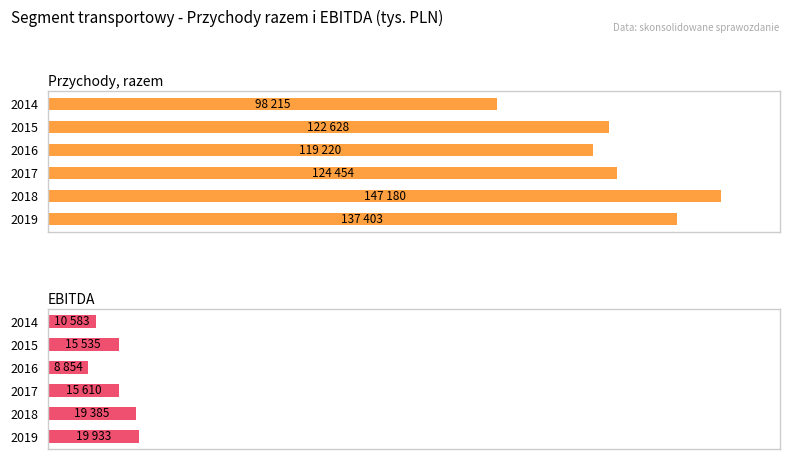

How many series are shown in this chart?

2